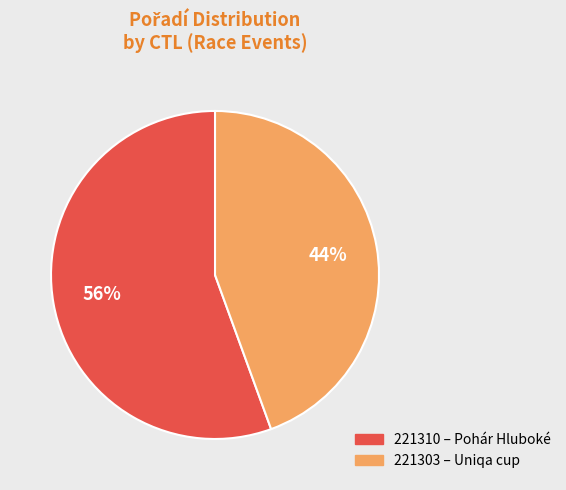

Rank the categories by value from highest to lowest.

221310, 221303